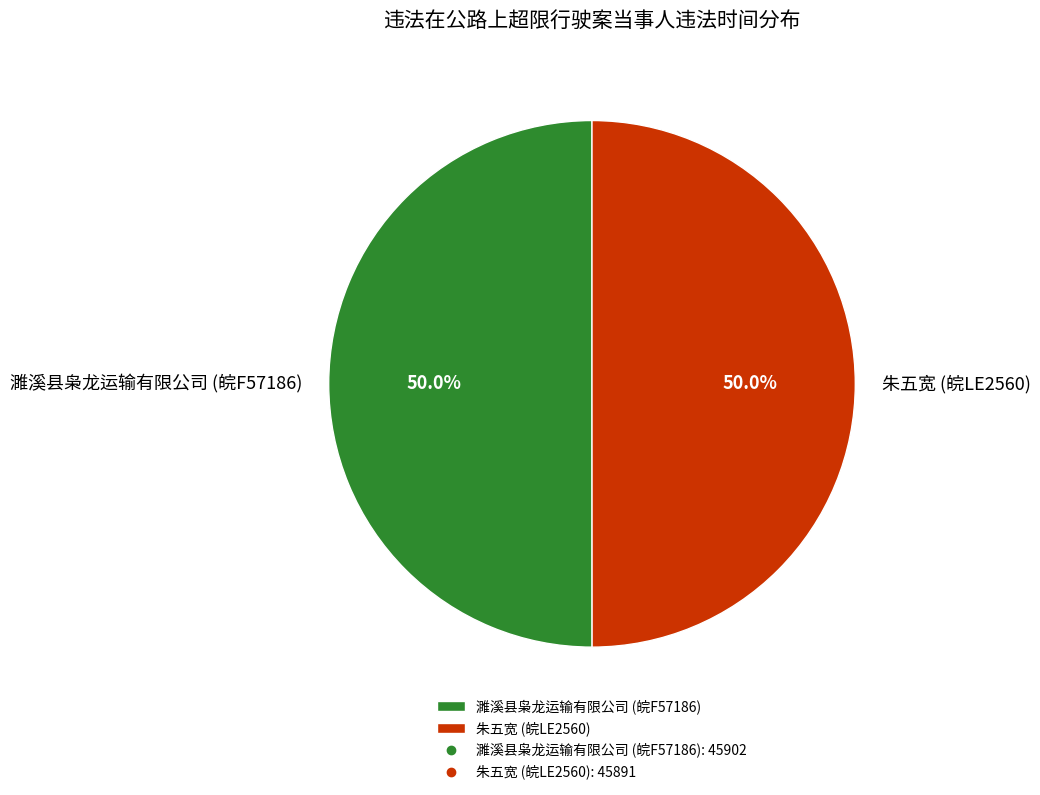

Count the number of slices in the pie.

2